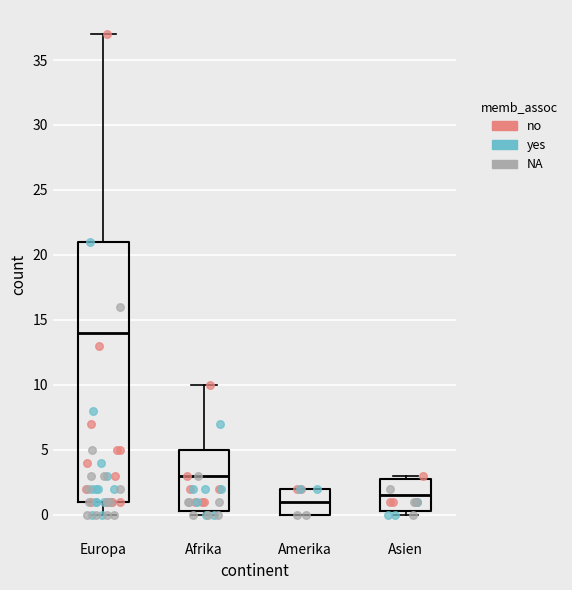

Where does the median line of the box for Amerika sit on the y-axis? The values are not printed on the chart, so give them approximately, as read against the axis.

1.0